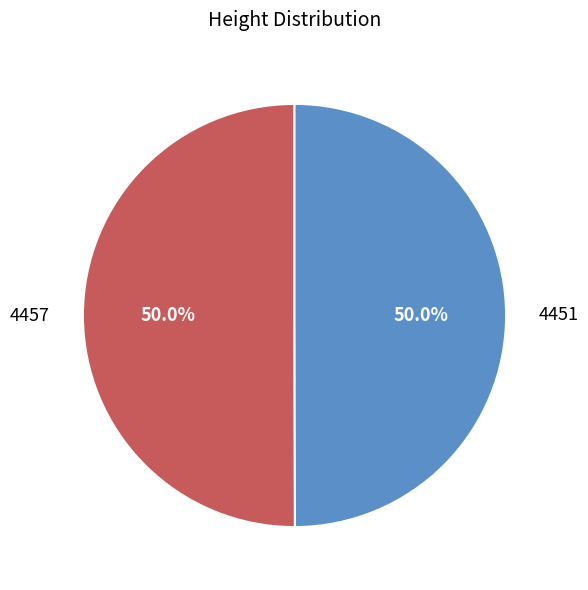

How much of the chart is everything except 4457?

50.0%